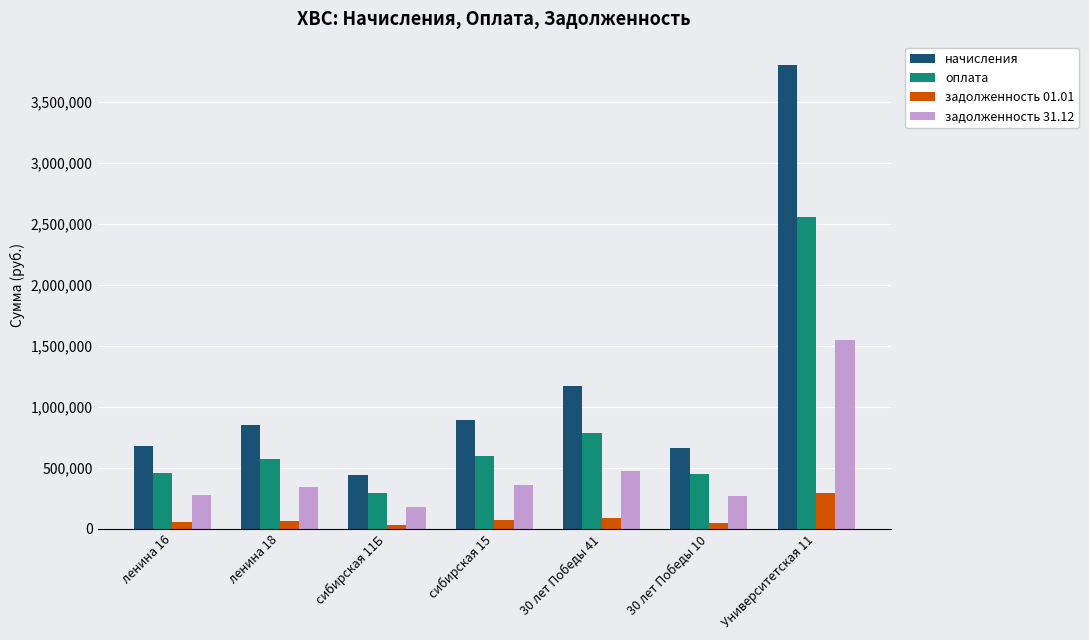

What is the difference between the maximum and minimum values in the задолженность 01.01 series?

262725.1